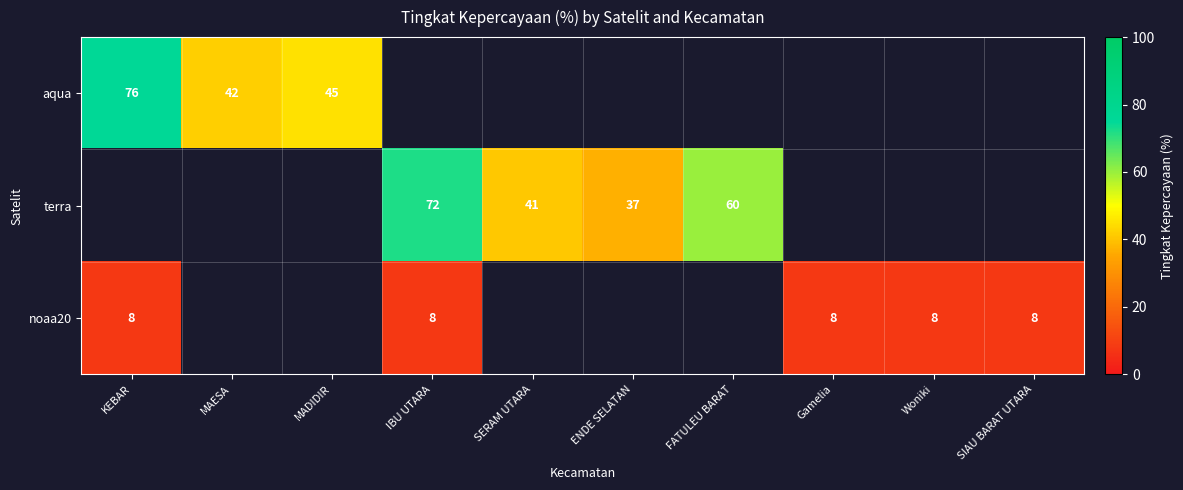

Between Woniki and MADIDIR, which is larger?

MADIDIR